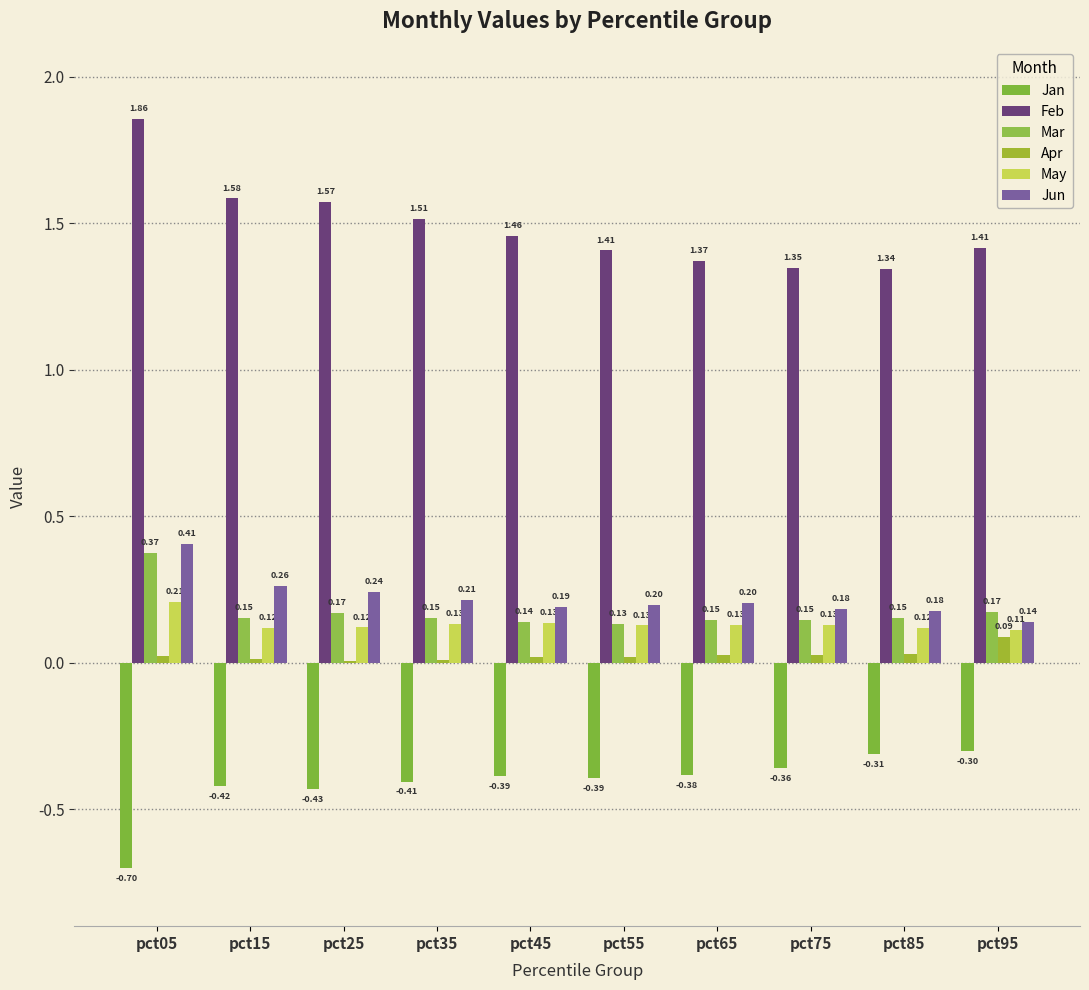

Where is Jan nearest to the value 0?

pct95